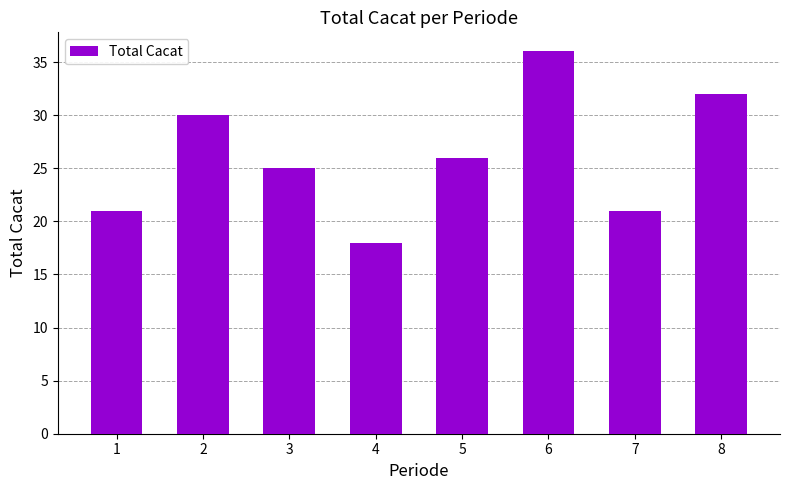

What value does the data have at 5, to the nearest 10?

30